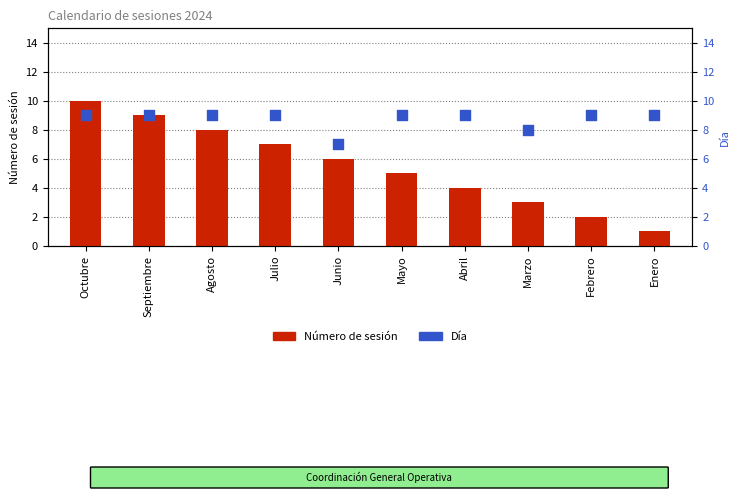

Is the value of Número de sesión at Abril greater than the value of Día at Agosto?

No